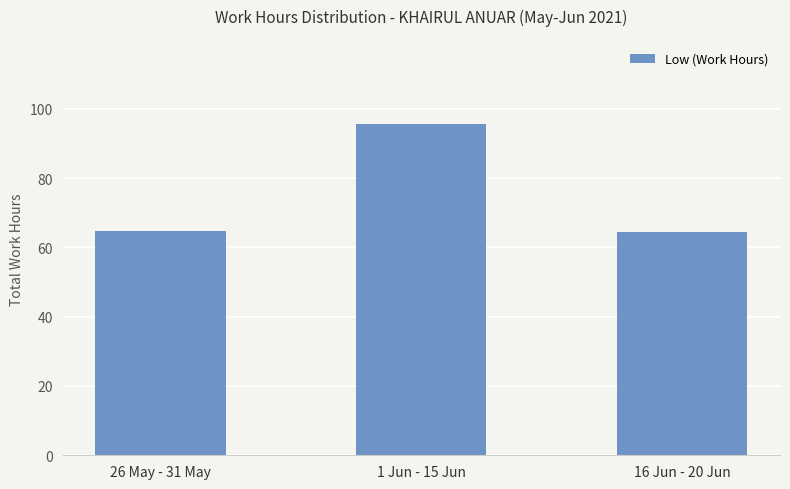

What is the ratio of the value at 26 May - 31 May to the value at 16 Jun - 20 Jun?

1.0